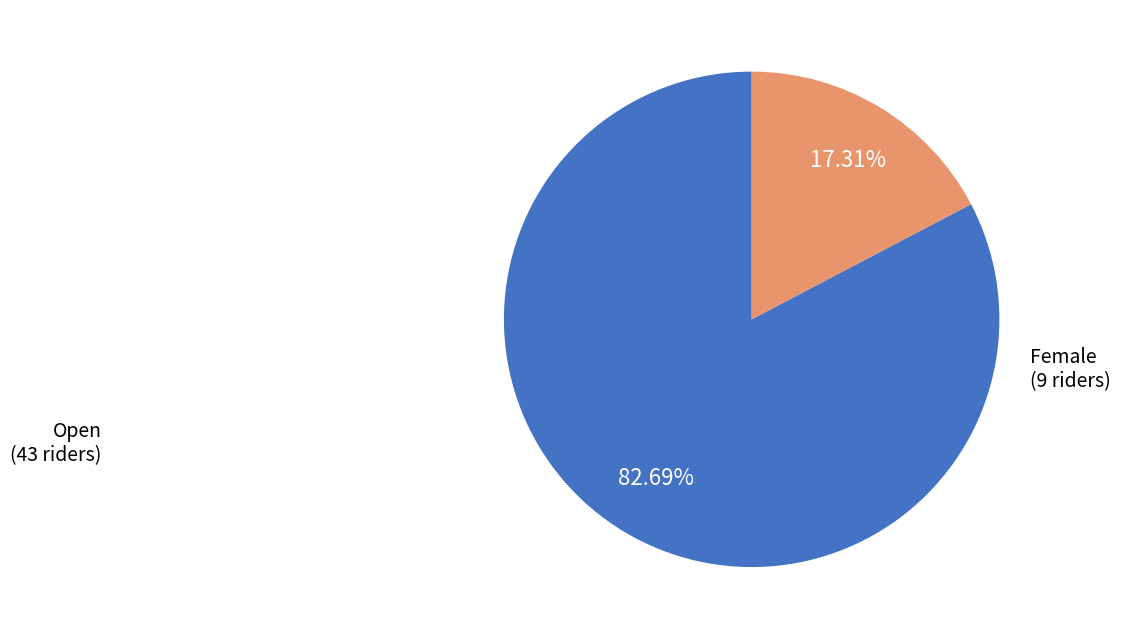

Is there any slice that represents more than half of the pie?

Yes